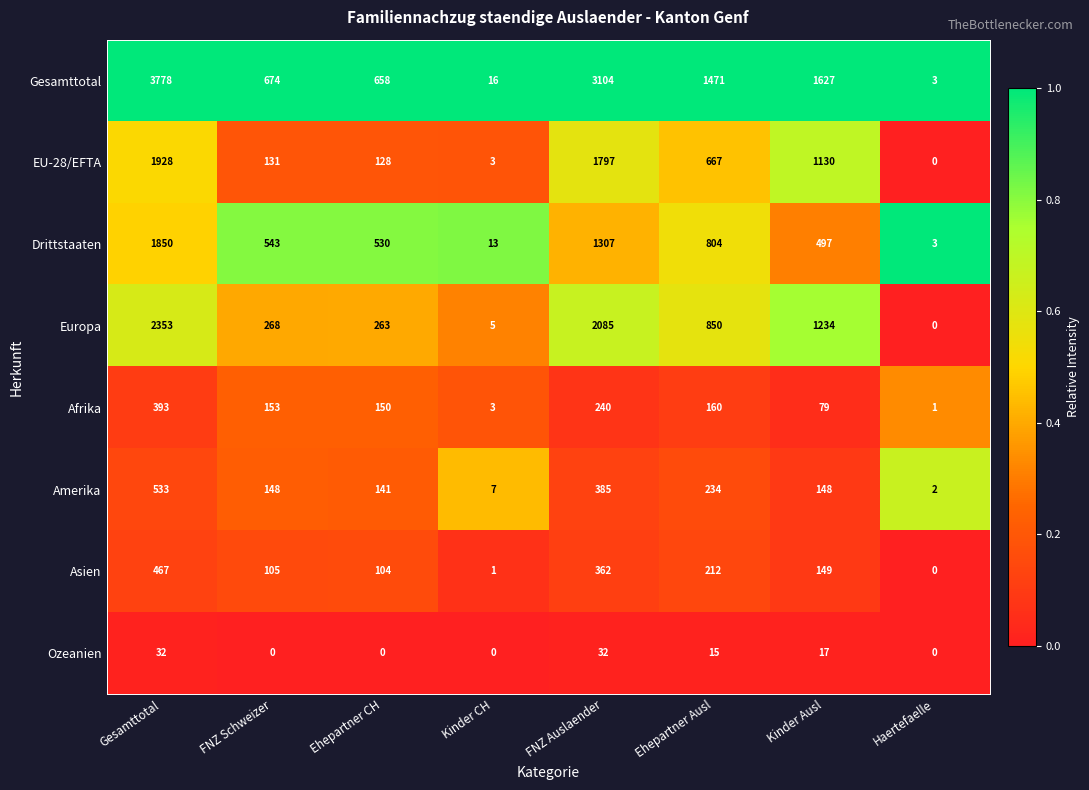

True or false: Europa has a value of 748 at Kinder Ausl.

False